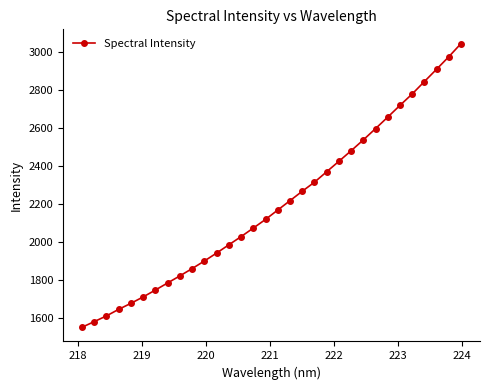

What is the difference between the second highest and second lowest values?

1398.1